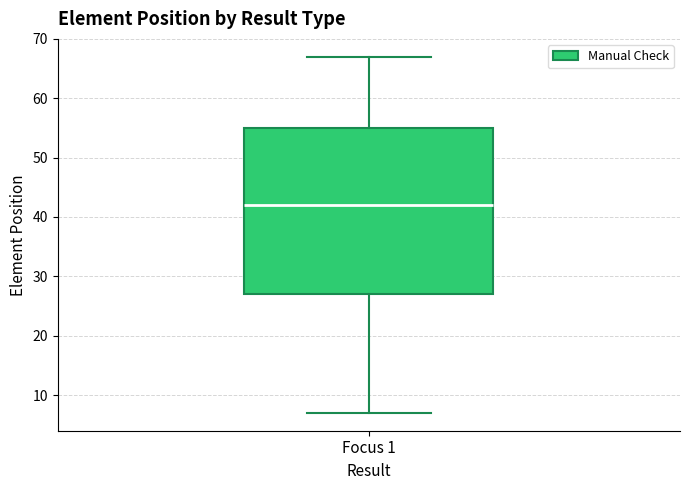

Read this box plot against the y-axis: the position of the median line, the range covered by the box, and the ends of both whiskers. The values are not printed on the chart, so give them approximately, as read against the axis.

median 42, box 27 to 55, whiskers 7 to 67